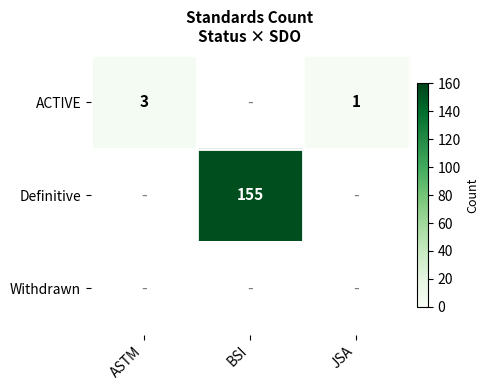

Which label corresponds to the largest value in the chart?

BSI